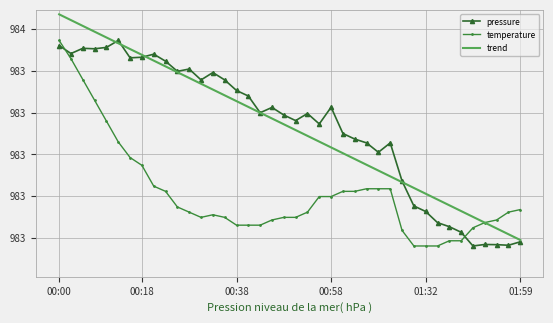

What are all the series names shown in the legend?

pressure, temperature, trend